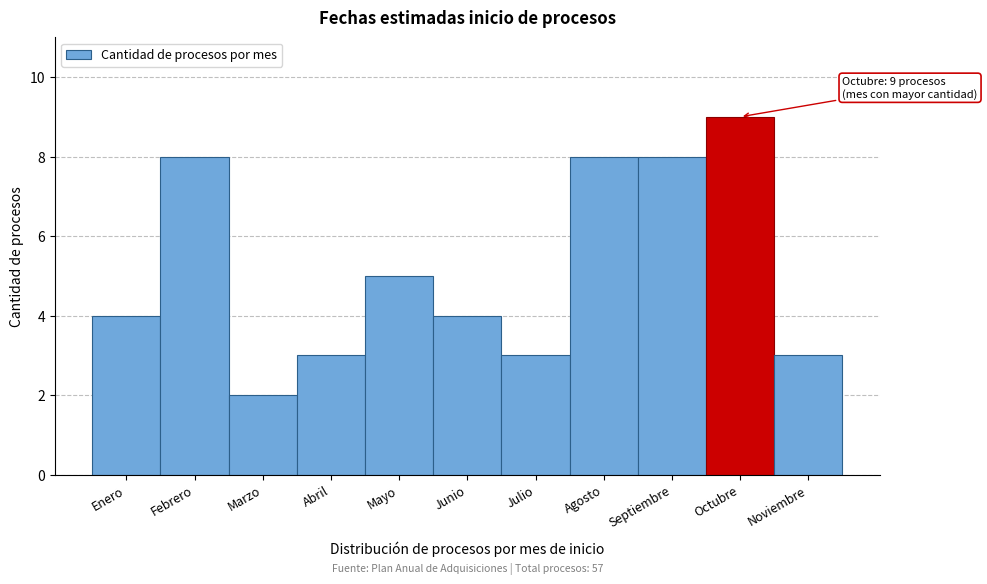

Reading left to right, list all the values displayed in this chart.

Enero=4	Febrero=8	Marzo=2	Abril=3	Mayo=5	Junio=4	Julio=3	Agosto=8	Septiembre=8	Octubre=9	Noviembre=3